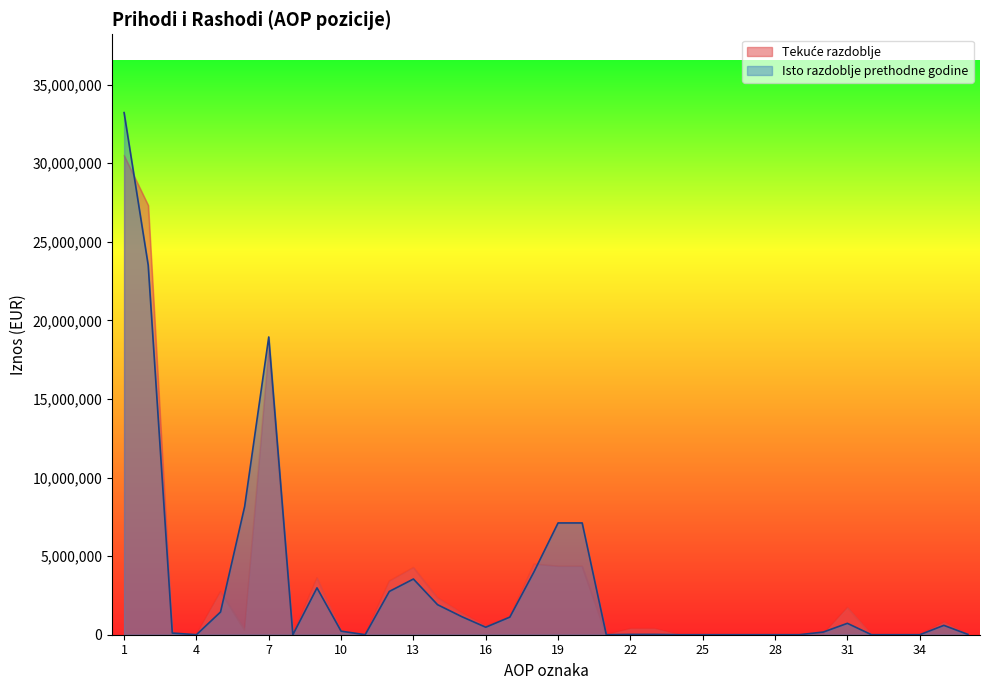

How many times do Isto razdoblje prethodne godine and Tekuće razdoblje cross each other?

8